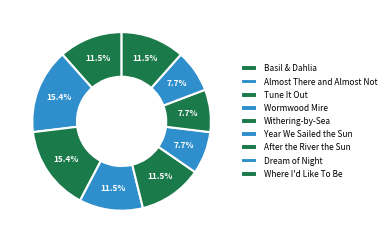

Is Basil & Dahlia the majority of the pie?

No